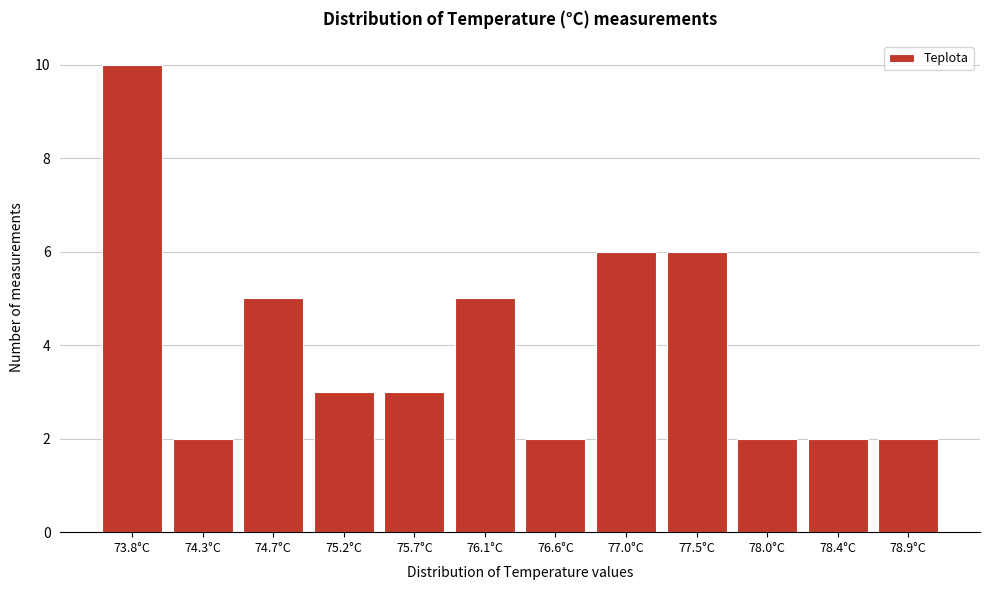

Reading left to right, transcribe all the data shown in this chart.

10	2	5	3	3	5	2	6	6	2	2	2